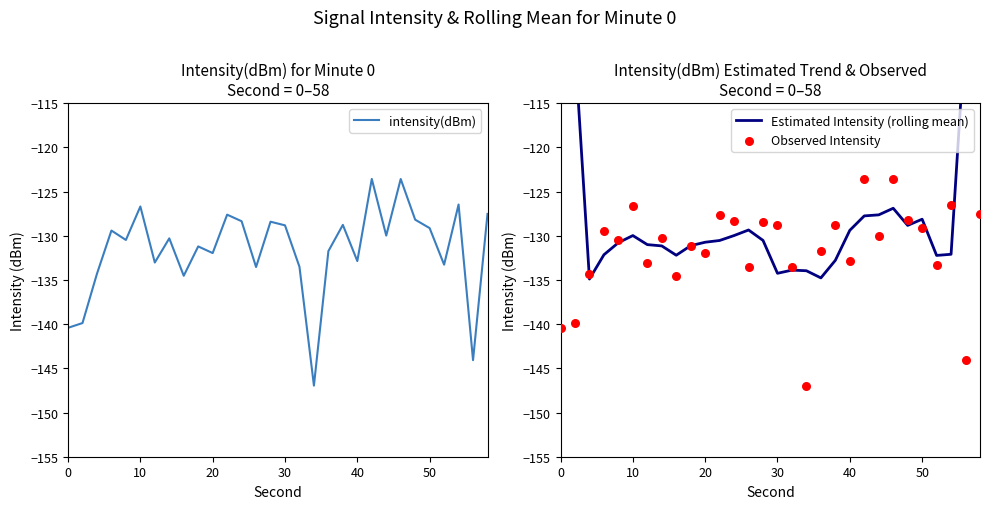

Is the value of Estimated Intensity (rolling mean) at 20 greater than the value of Observed Intensity at 19?

No